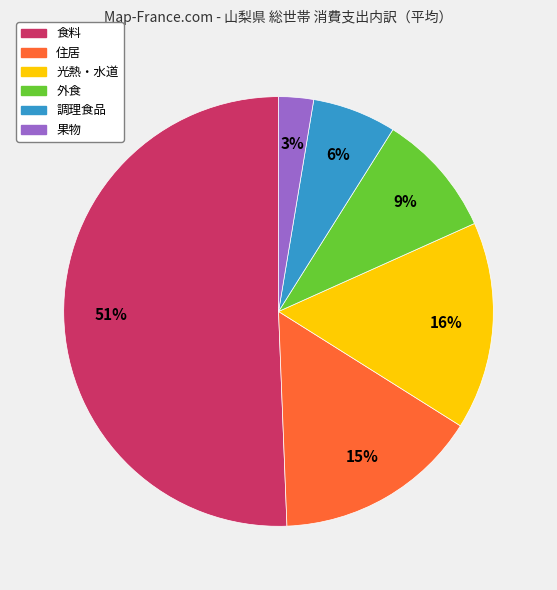

Which category has the smallest portion of the pie?

果物